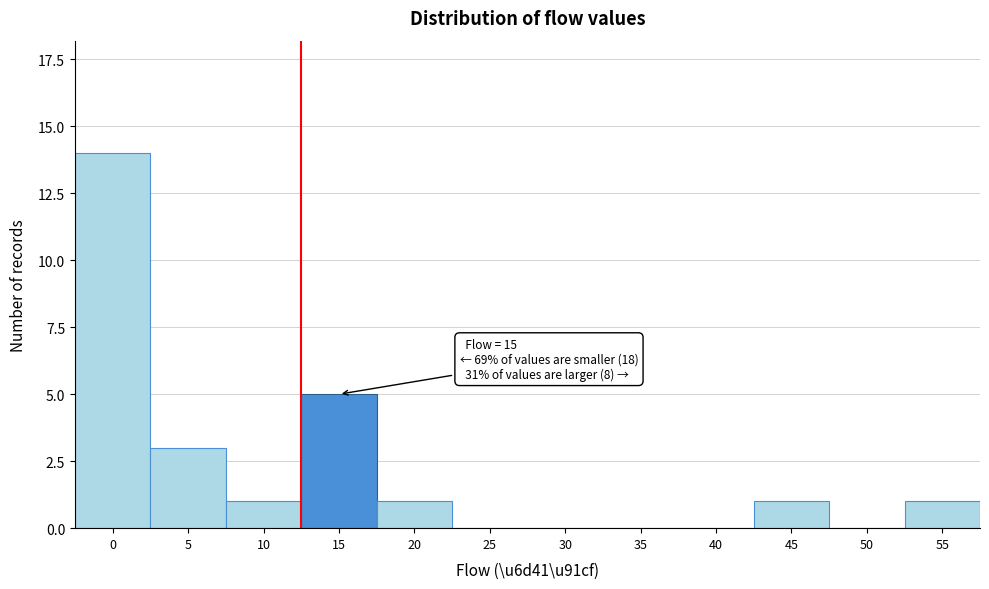

Reading left to right, list all the values displayed in this chart.

0=14	5=3	10=1	15=5	20=1	25=0	30=0	35=0	40=0	45=1	50=0	55=1